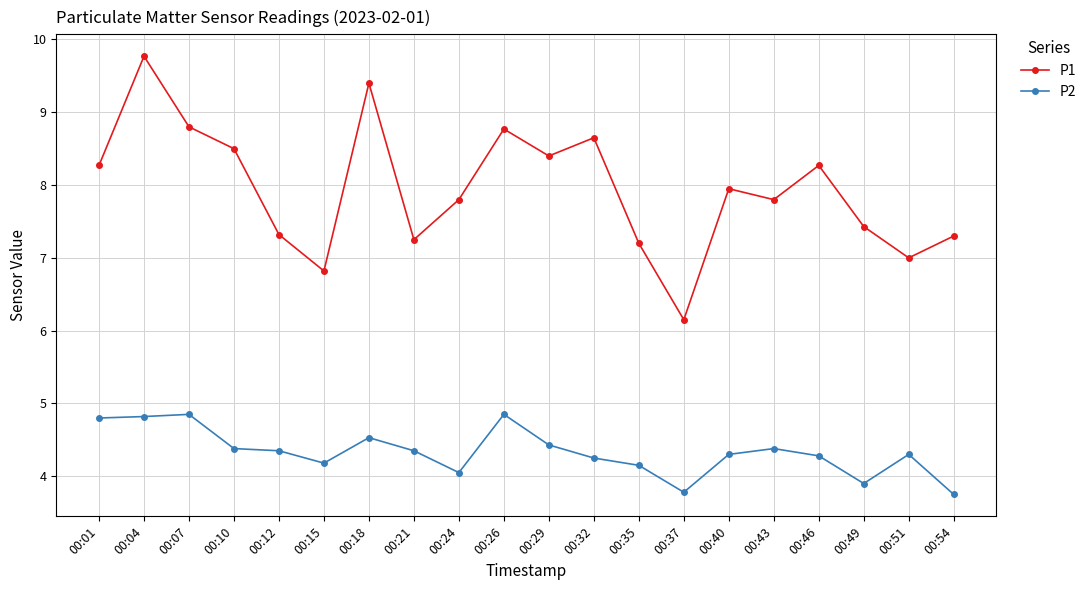

What is the average value of the P2 series?

4.3